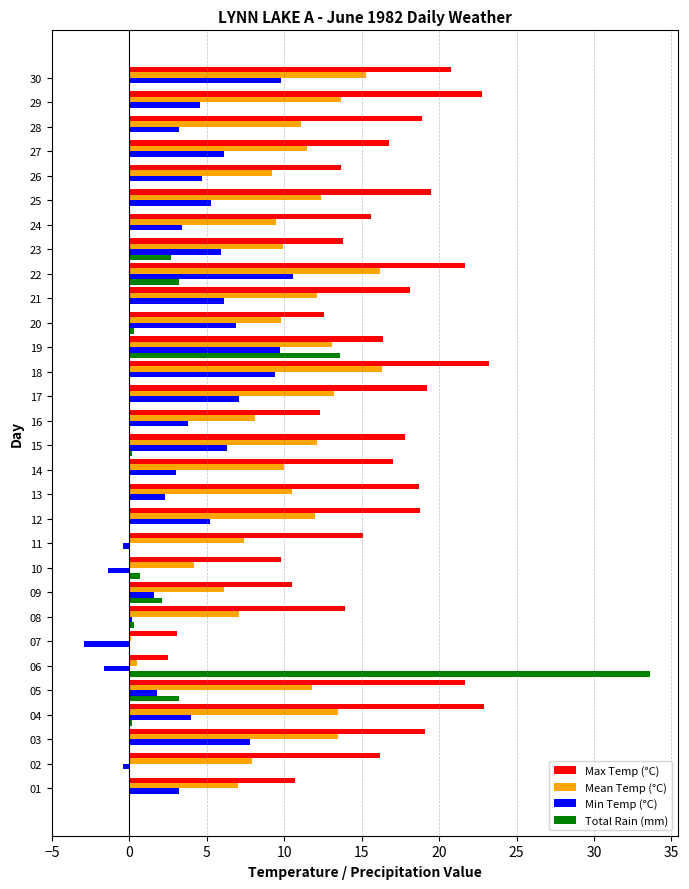

Is the value of Max Temp (°C) at 23 greater than the value of Total Rain (mm) at 10?

Yes